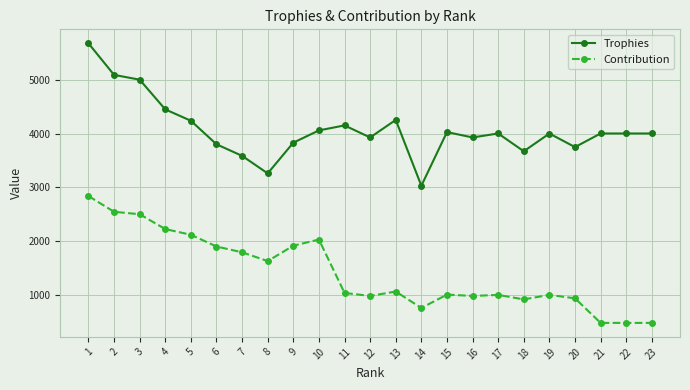

What is the greatest value displayed?

5677